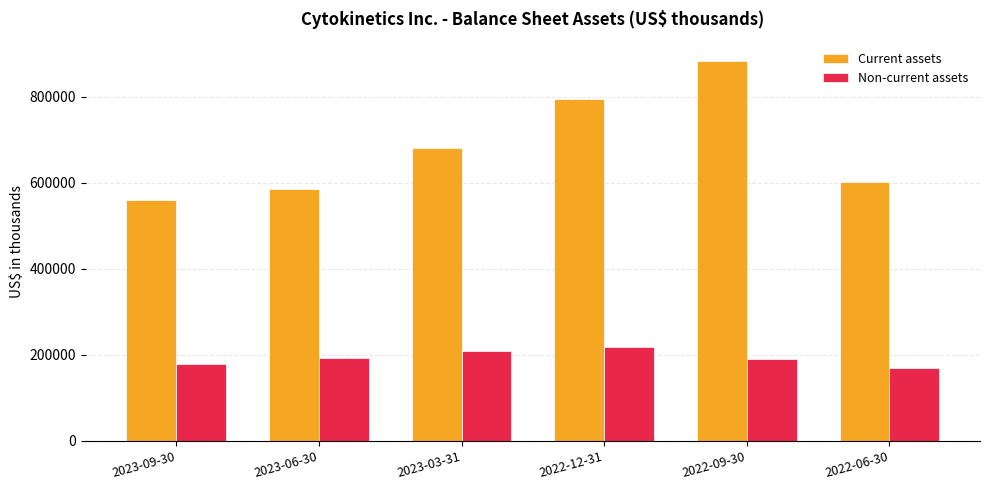

At which label does Current assets reach its peak?

2022-09-30